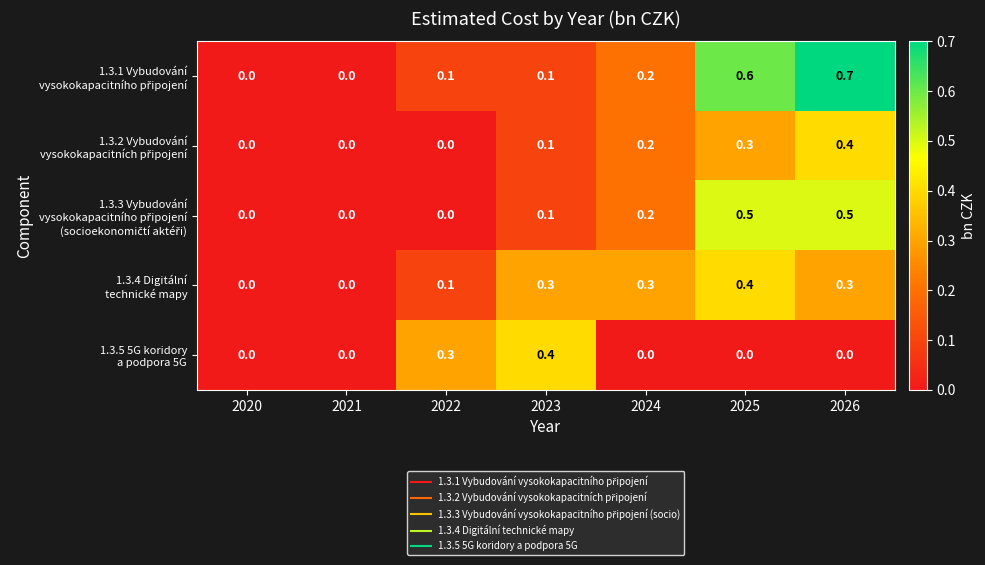

What is the total value across all series at 2023?

1.0